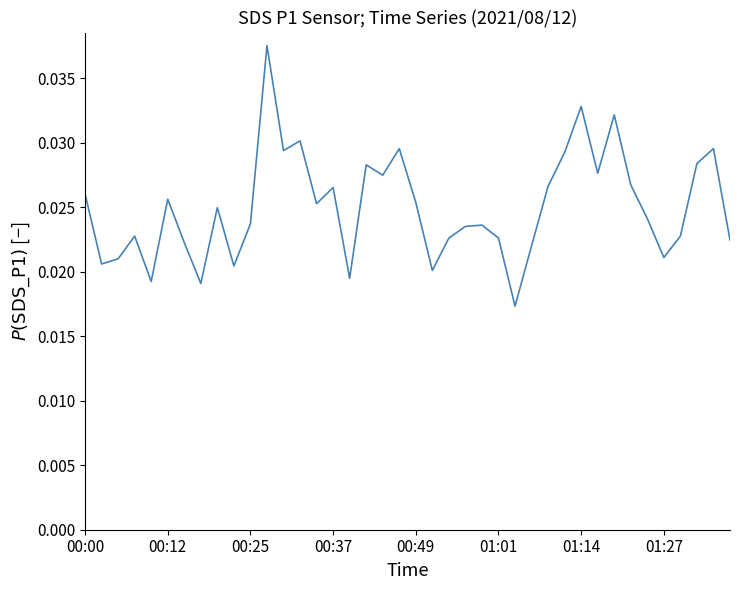

True or false: the data has more than 2 interior local peaks.

True